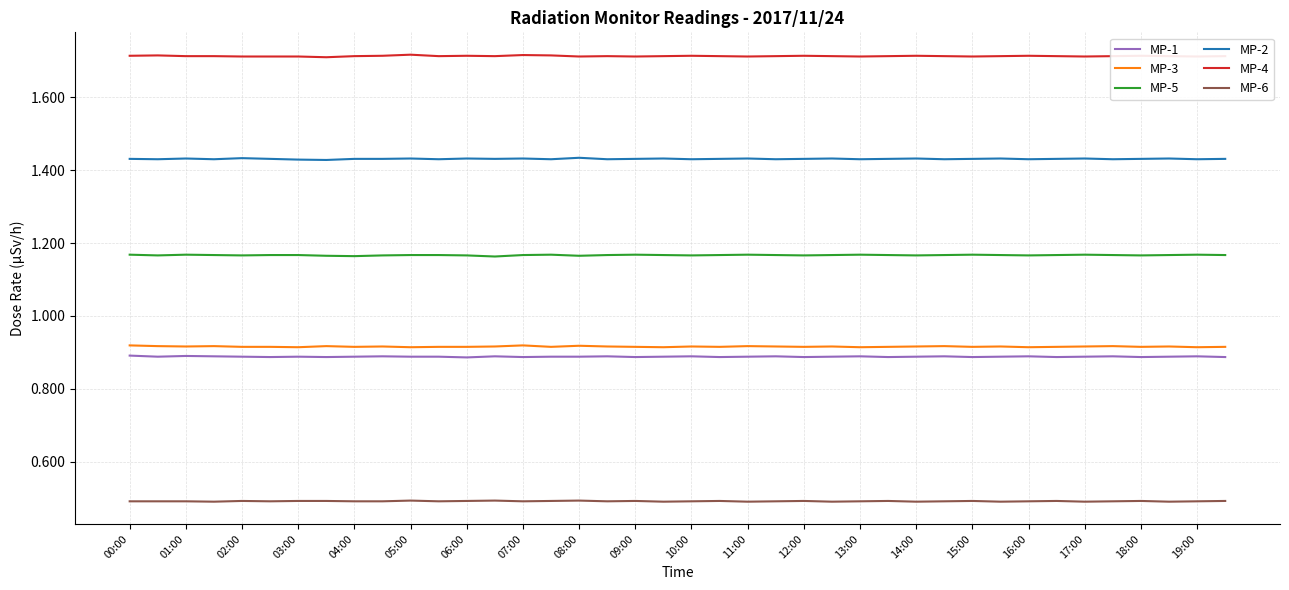

True or false: MP-4 and MP-1 cross at least once.

False